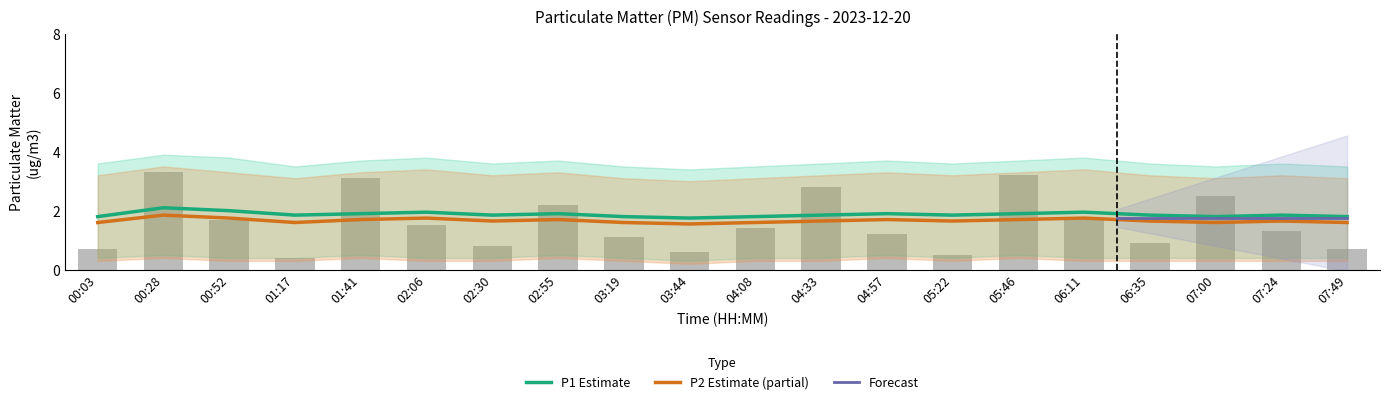

Where does the data first go above 1?

00:28